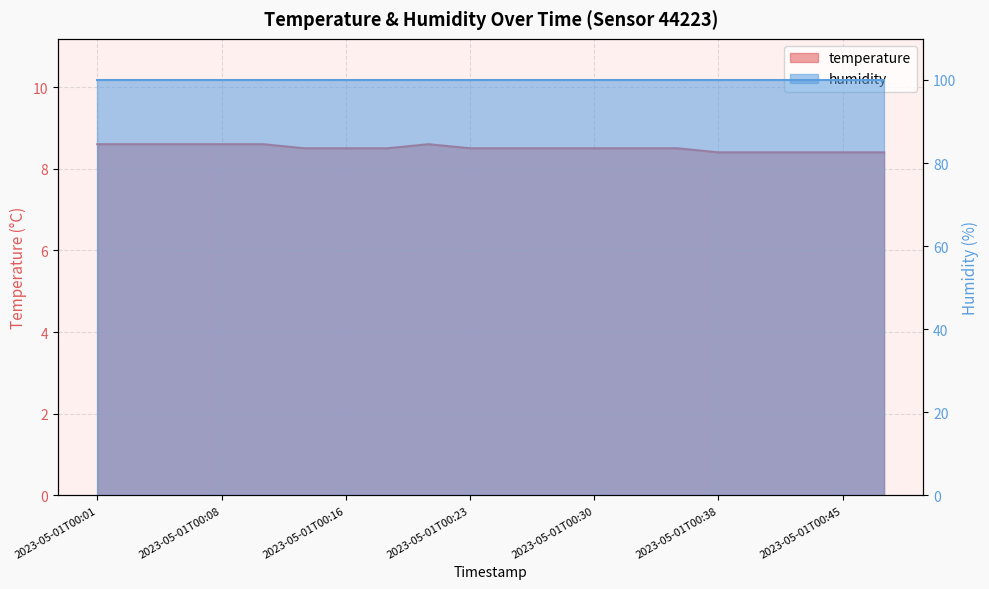

Reading right to left, transcribe all the data shown in this chart.

2023-05-01T00:47=8.4	2023-05-01T00:45=8.4	2023-05-01T00:42=8.4	2023-05-01T00:40=8.4	2023-05-01T00:38=8.4	2023-05-01T00:35=8.5	2023-05-01T00:33=8.5	2023-05-01T00:30=8.5	2023-05-01T00:28=8.5	2023-05-01T00:25=8.5	2023-05-01T00:23=8.5	2023-05-01T00:20=8.6	2023-05-01T00:18=8.5	2023-05-01T00:16=8.5	2023-05-01T00:13=8.5	2023-05-01T00:11=8.6	2023-05-01T00:08=8.6	2023-05-01T00:06=8.6	2023-05-01T00:03=8.6	2023-05-01T00:01=8.6